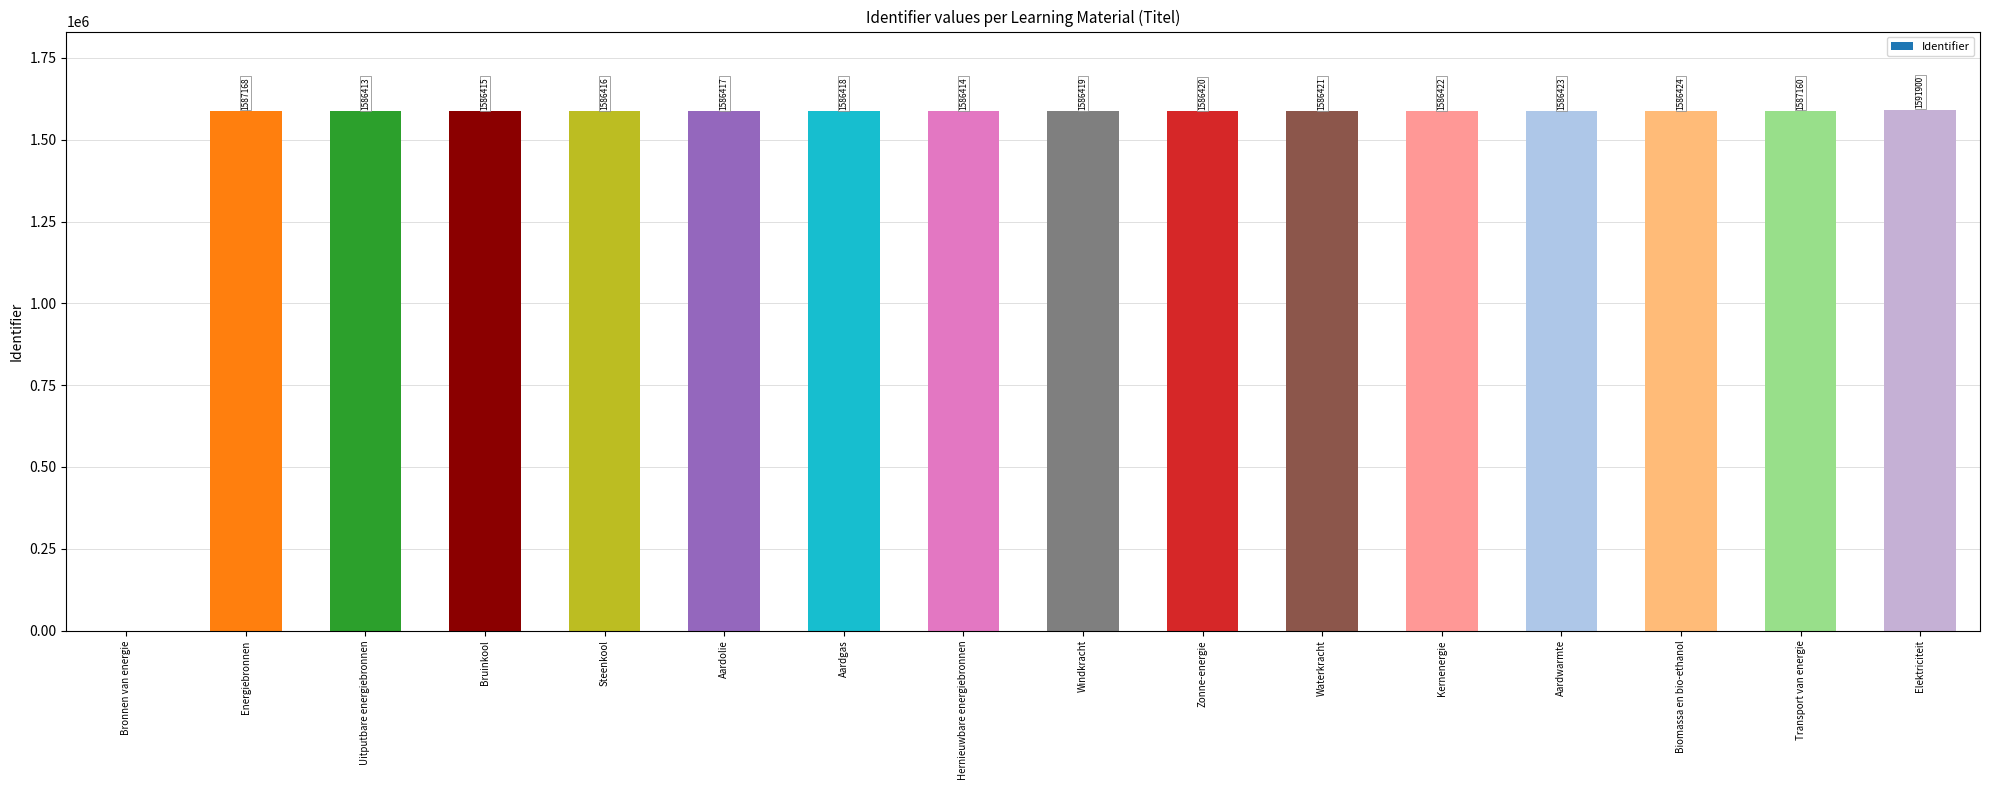

Is it true that the value at Kernenergie is 2084754?

False